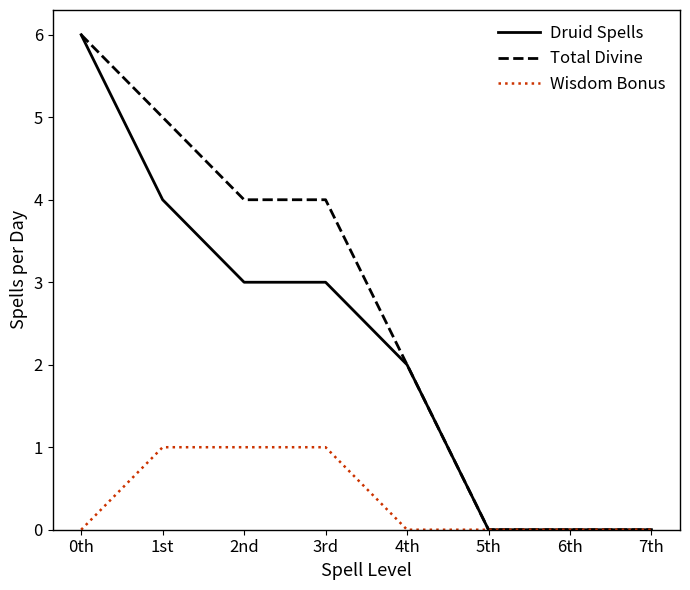

List the series in order of their overall mean, lowest first.

Wisdom Bonus, Druid Spells, Total Divine